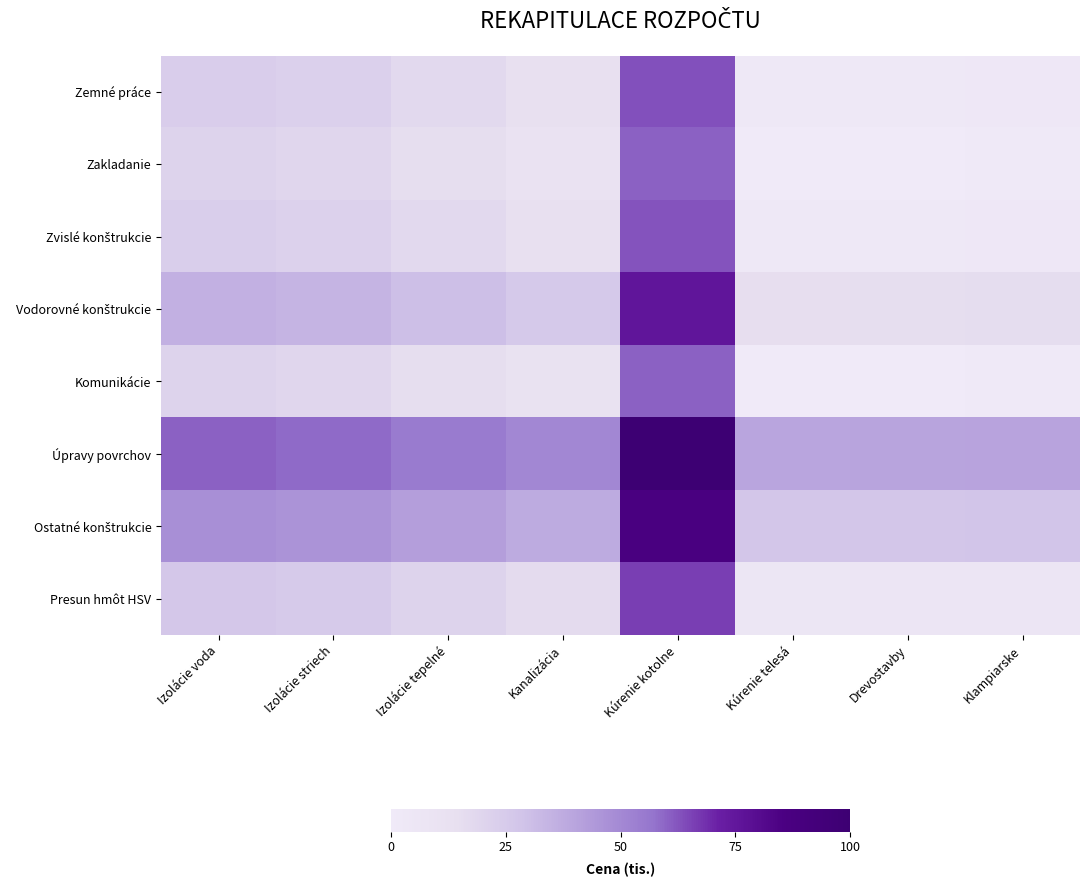

At which category is the sum across all series the highest?

Kúrenie kotolne